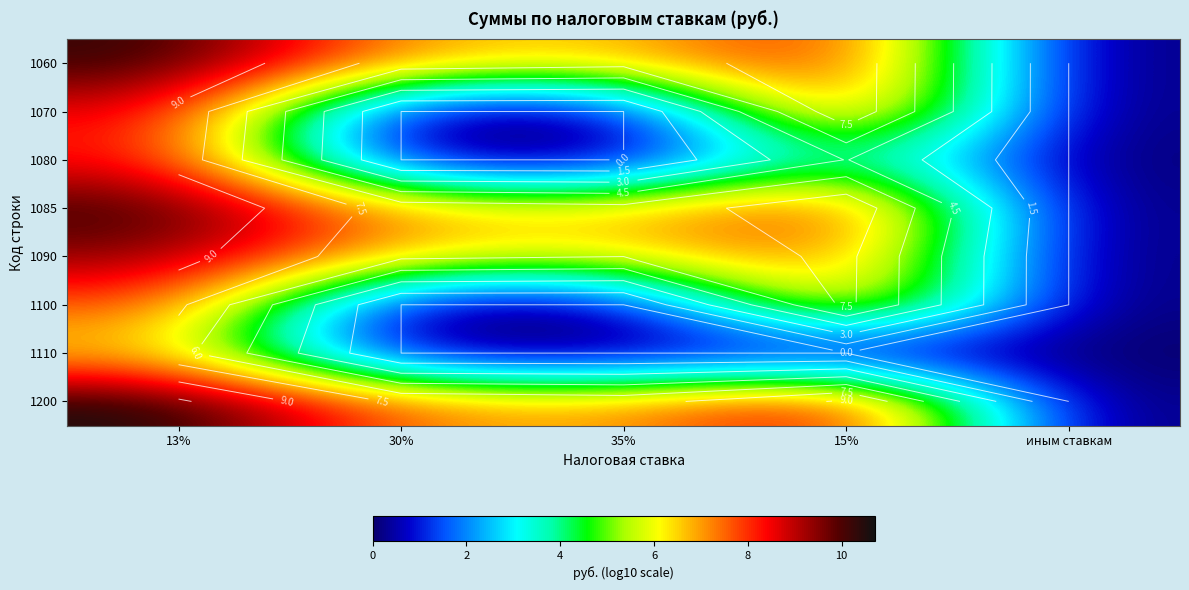

Is the value of 1070 at 13% greater than the value of 1200 at 13%?

No